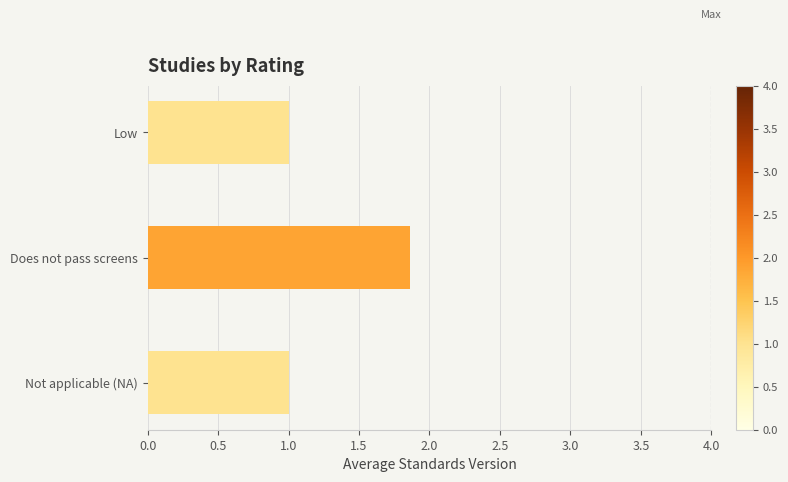

Reading bottom to top, list all the values displayed in this chart.

Not applicable (NA)=1.0	Does not pass screens=1.9	Low=1.0